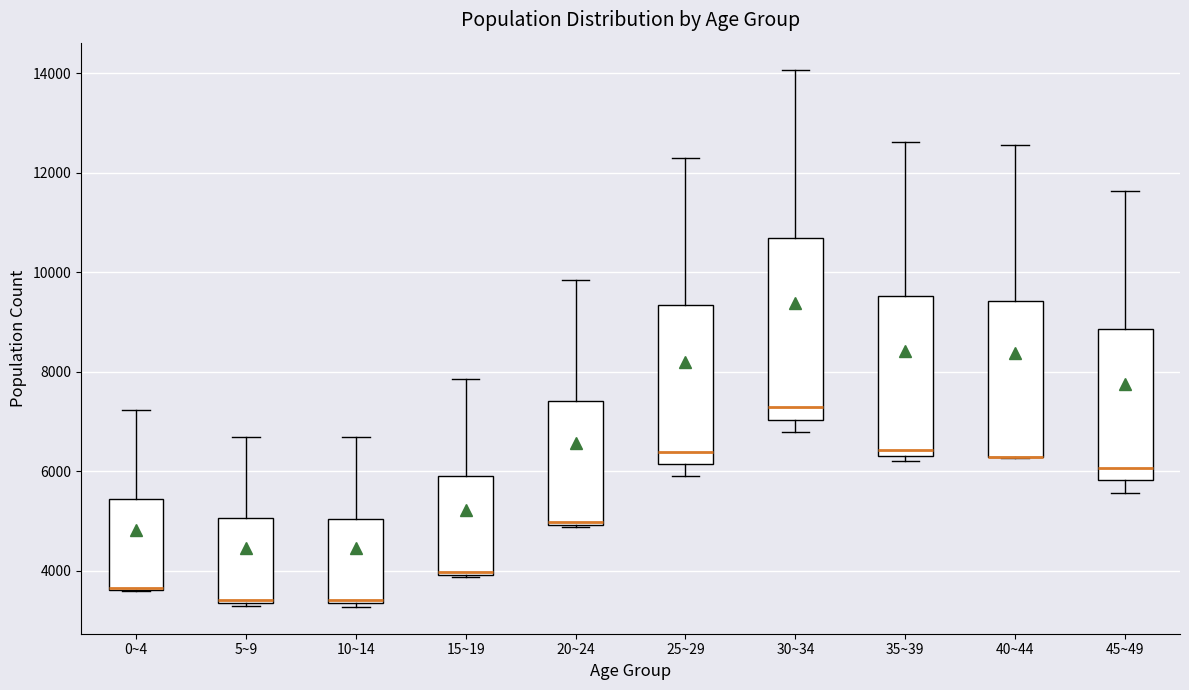

Reading left to right, read every box against the y-axis: the position of its median line, the range the box covers, and the ends of its whiskers. The values are not printed on the chart, so give them approximately, as read against the axis.

0~4: median 3600 (drawn on the box's lower edge), box 3600 to 5400, whiskers 3600 to 7200
5~9: median 3400, box 3400 to 5000, whiskers 3200 to 6600
10~14: median 3400 (just above the box's lower edge), box 3400 to 5000, whiskers 3200 to 6600
15~19: median 4000 (drawn on the box's lower edge), box 4000 to 6000, whiskers 3800 to 7800
20~24: median 5000, box 5000 to 7400, whiskers 4800 to 9800
25~29: median 6400, box 6200 to 9400, whiskers 6000 to 12200
30~34: median 7200, box 7000 to 10600, whiskers 6800 to 14000
35~39: median 6400 (just above the box's lower edge), box 6400 to 9600, whiskers 6200 to 12600
40~44: median 6200 (drawn on the box's lower edge), box 6200 to 9400, whiskers 6200 to 12600
45~49: median 6000, box 5800 to 8800, whiskers 5600 to 11600